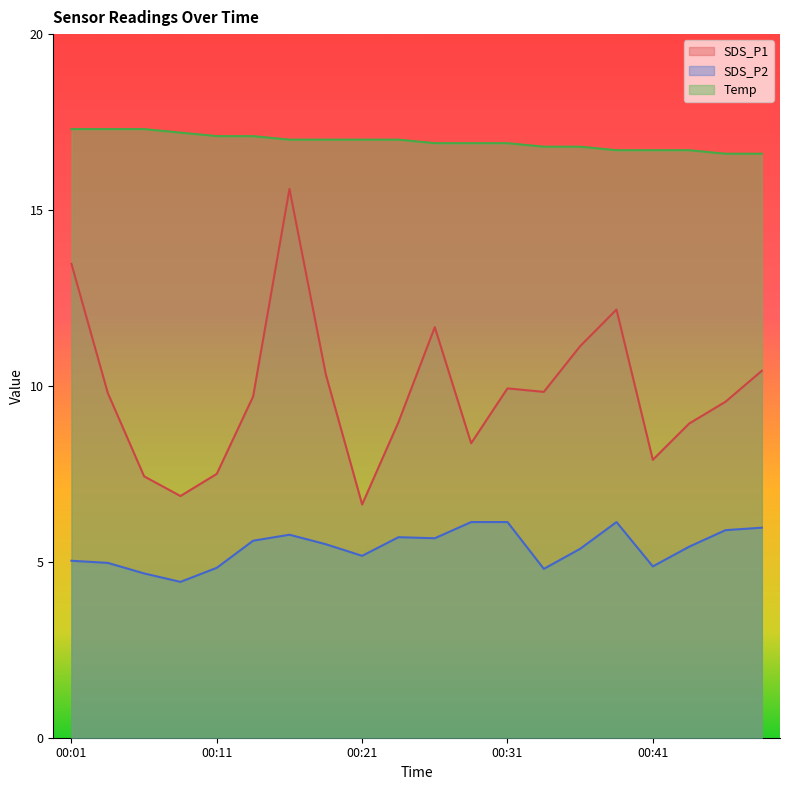

What is the sum of all SDS_P2 values?

108.1